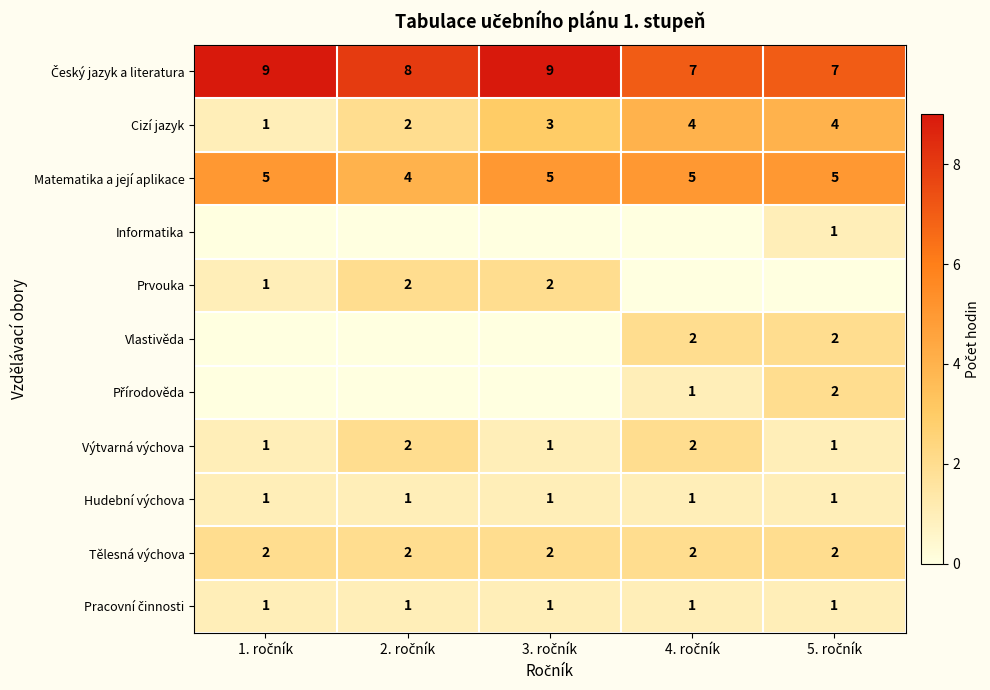

What is the maximum value shown in the chart?

9